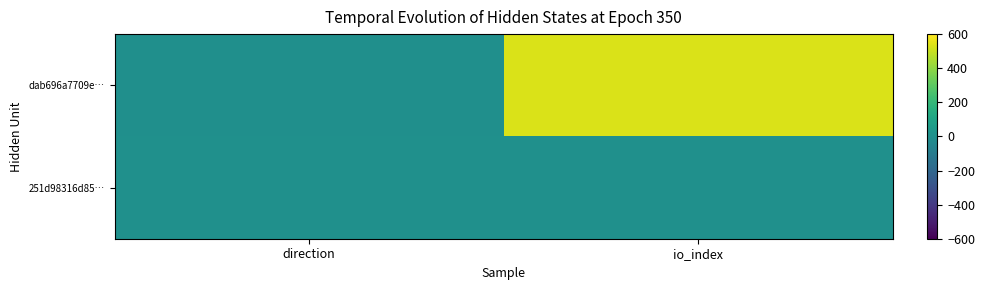

How many series are shown in this chart?

2